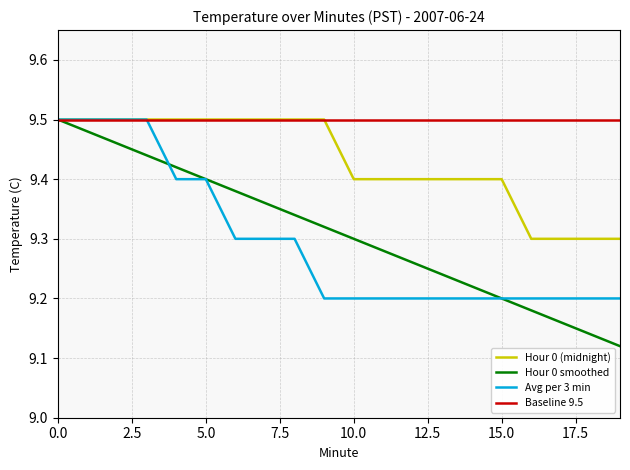

True or false: Hour 0 smoothed has more than 0 interior local peaks.

False